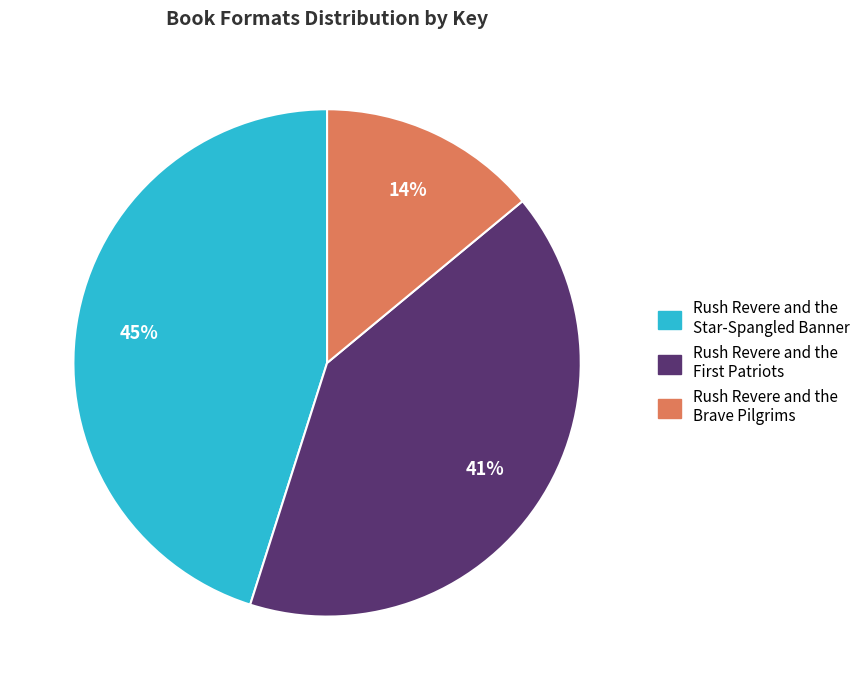

Which slice is the smallest?

Rush Revere and the Brave Pilgrims